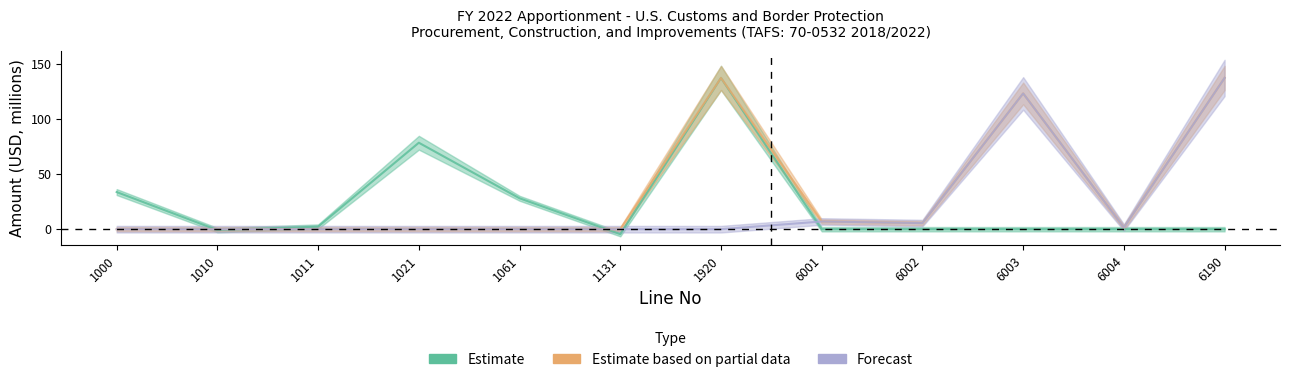

Rank the categories by Forecast value from lowest to highest.

1000, 1010, 1011, 1021, 1061, 1131, 1920, 6004, 6002, 6001, 6003, 6190